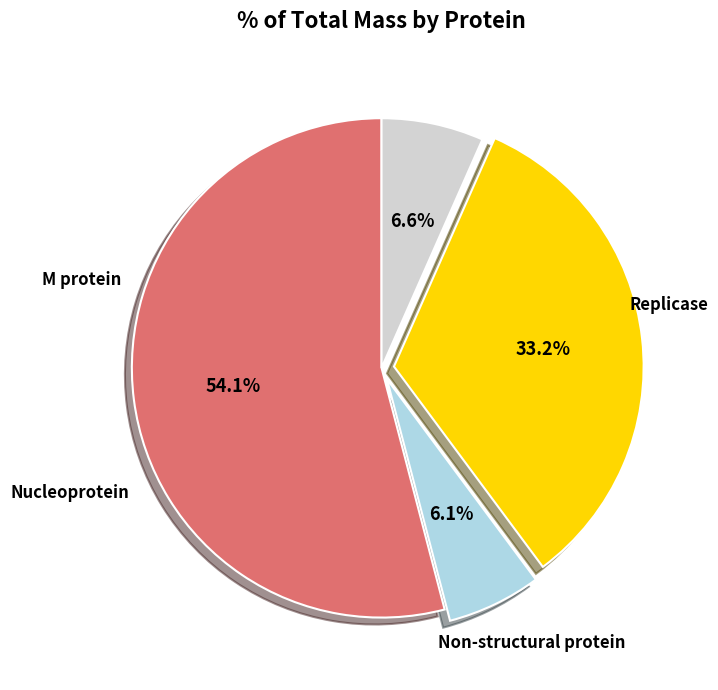

What is the ratio of the value at M protein to the value at Nucleoprotein?

5.4